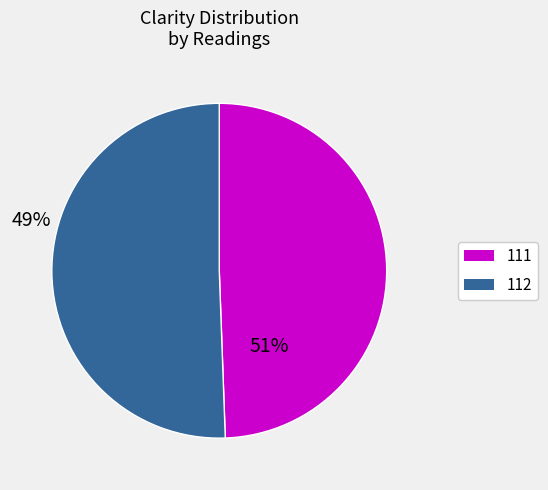

Is there a majority slice in this chart?

Yes